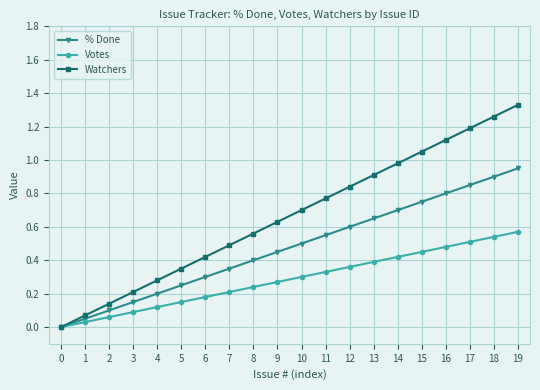

At 4, list the series in order from smallest to largest.

Votes, % Done, Watchers